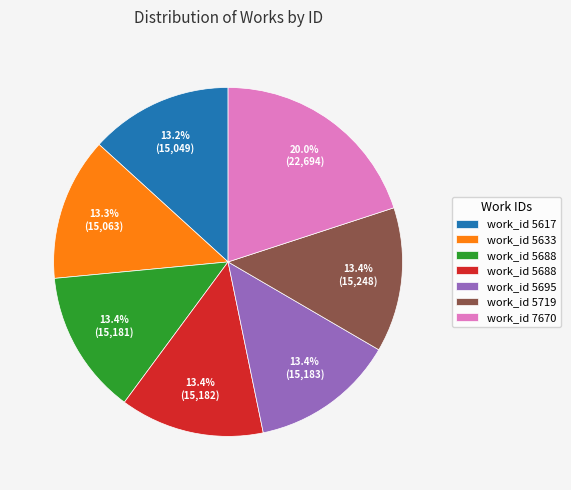

Is there a majority slice in this chart?

No